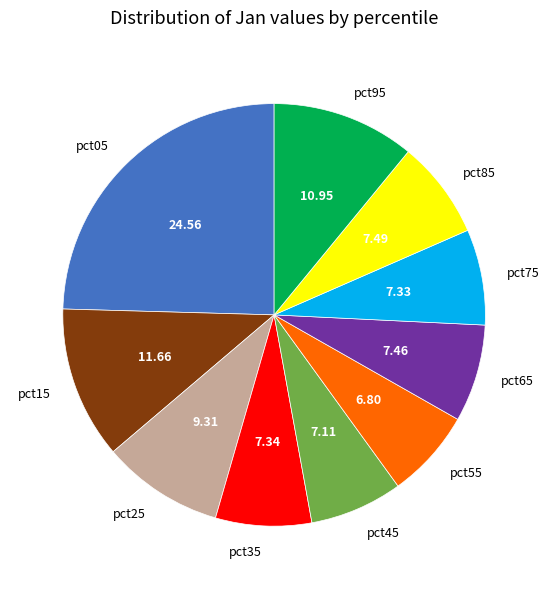

Combined, do pct95 and pct65 account for over 50%?

No